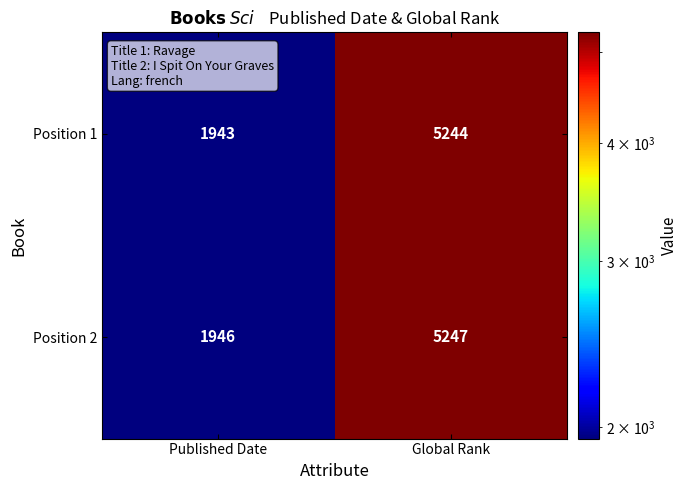

What is the smallest value displayed?

1943